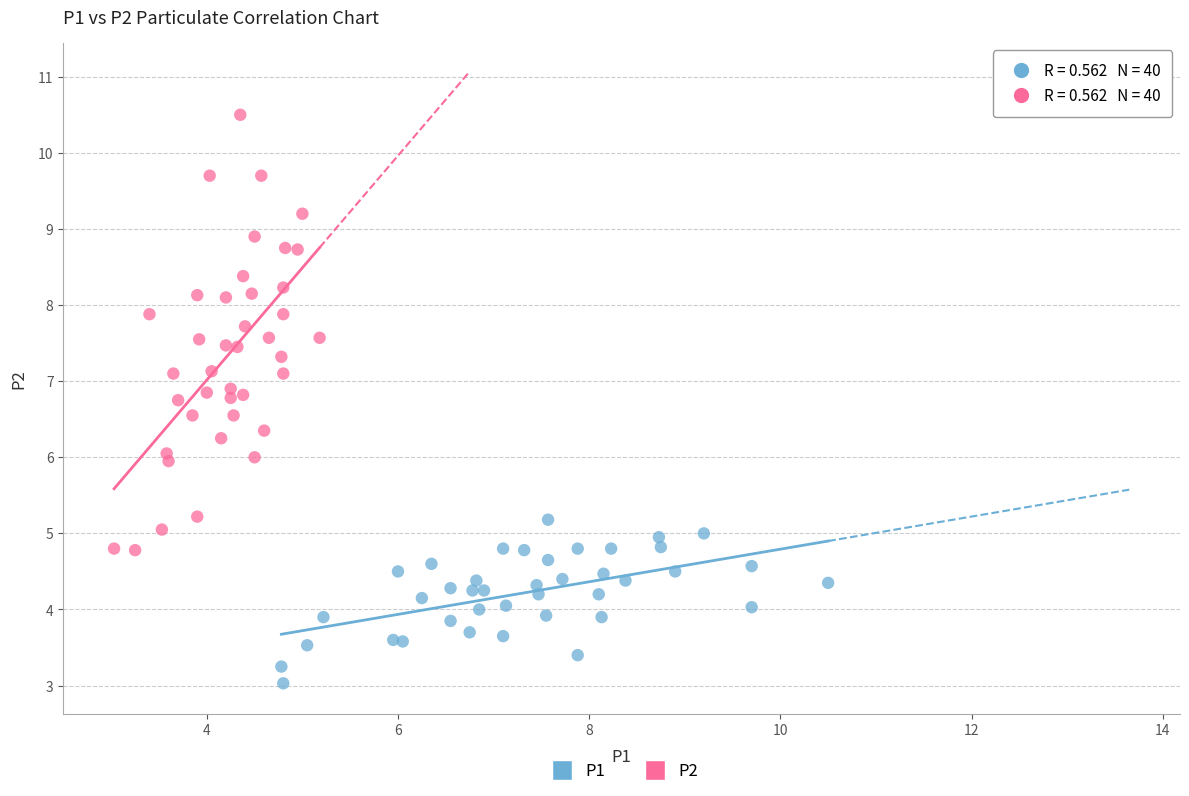

Which series has the widest spread of Y values?

P2